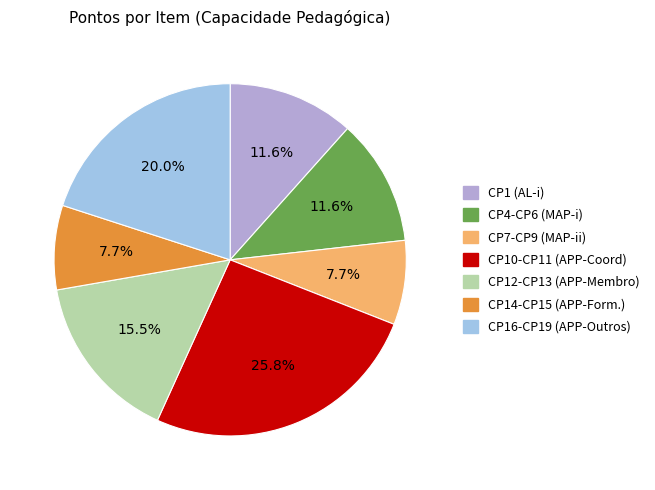

Which category has the biggest portion of the pie?

CP10-CP11 (APP-Coord)